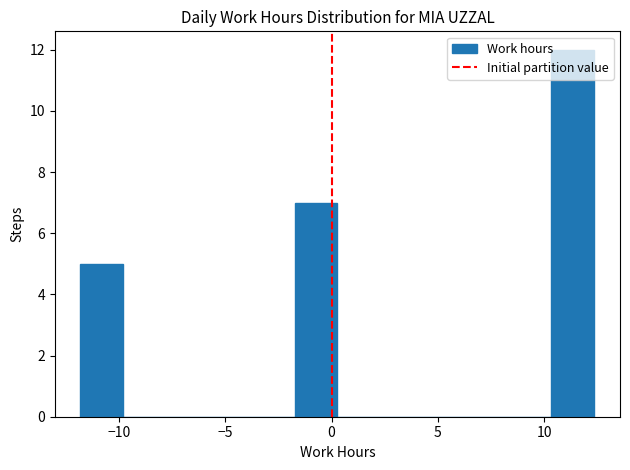

Over which range of the x-axis is the bar tallest?

10.5 to 12.5